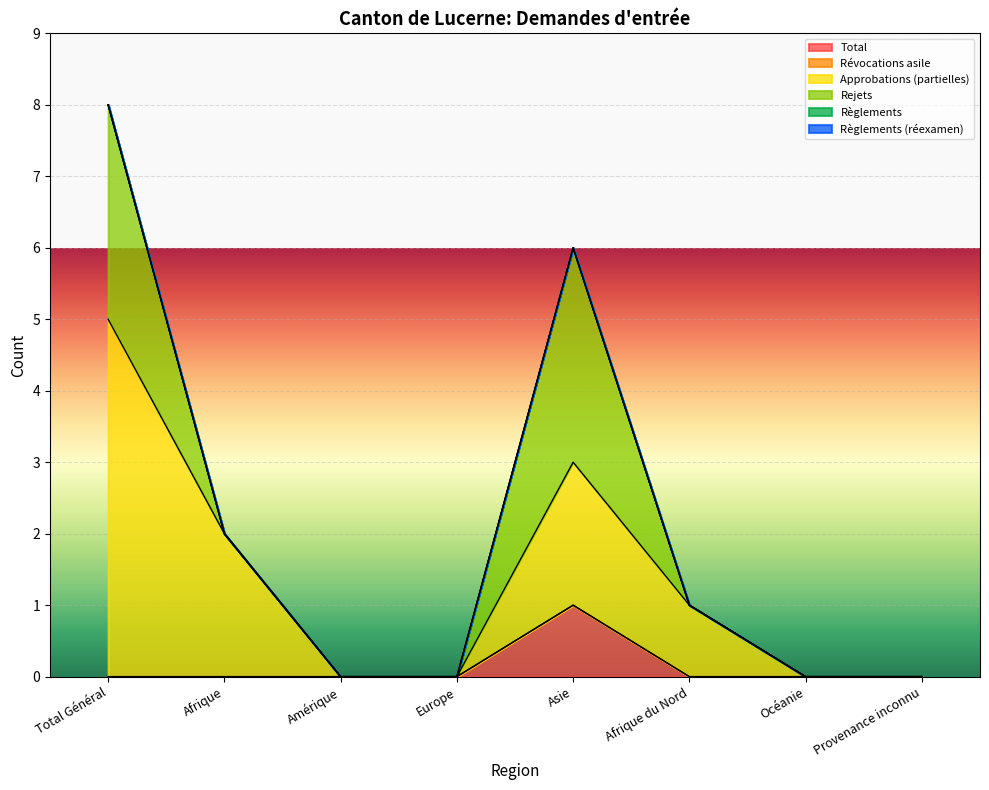

What are all the series names shown in the legend?

Total, Révocations asile, Approbations (partielles), Rejets, Règlements, Règlements (réexamen)